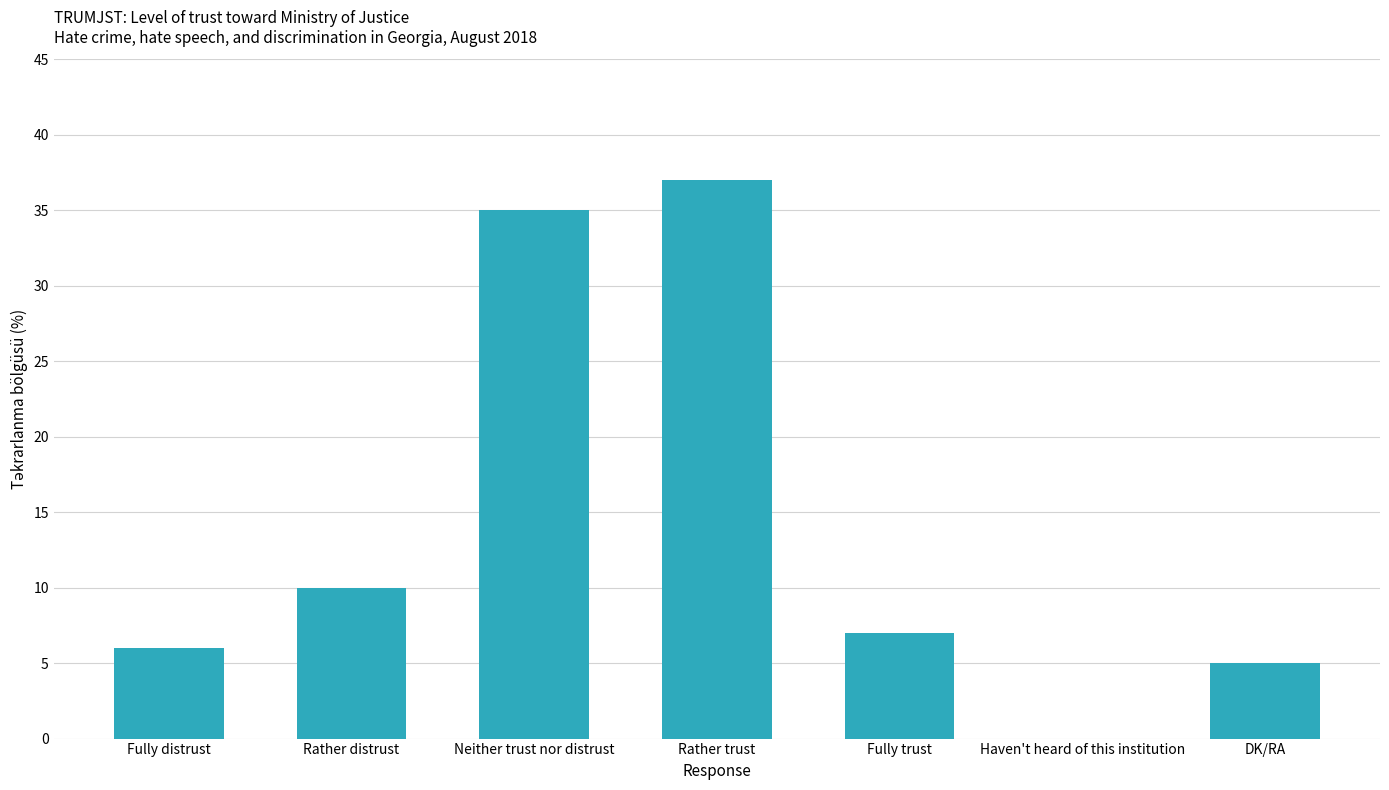

What value does the data have at Fully trust?

7